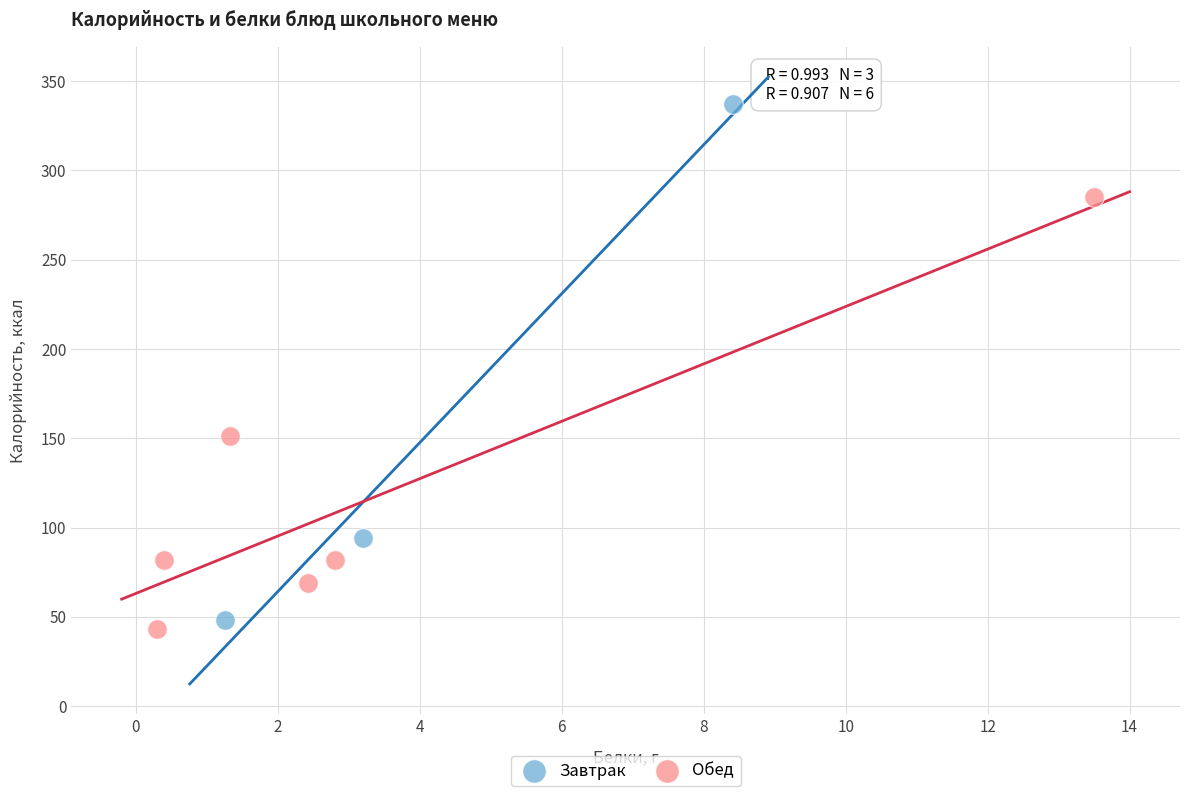

Which series has the largest Y range (max minus min)?

Завтрак